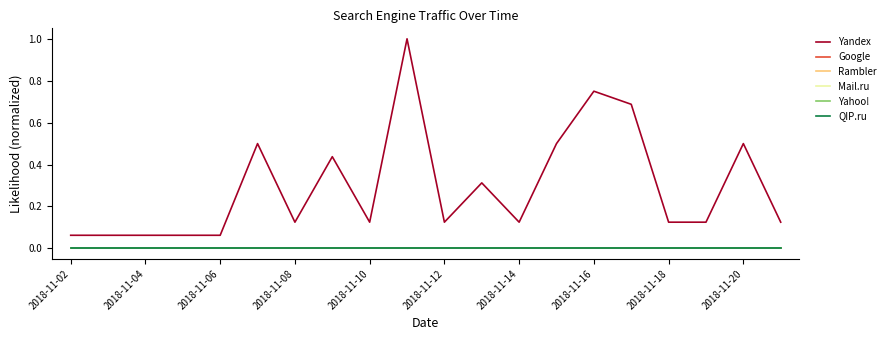

Does the chart display data point markers on the line(s)?

No